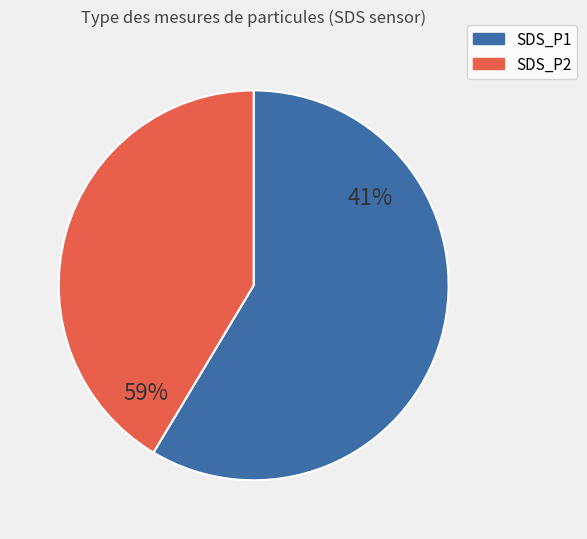

Is there a majority slice in this chart?

Yes